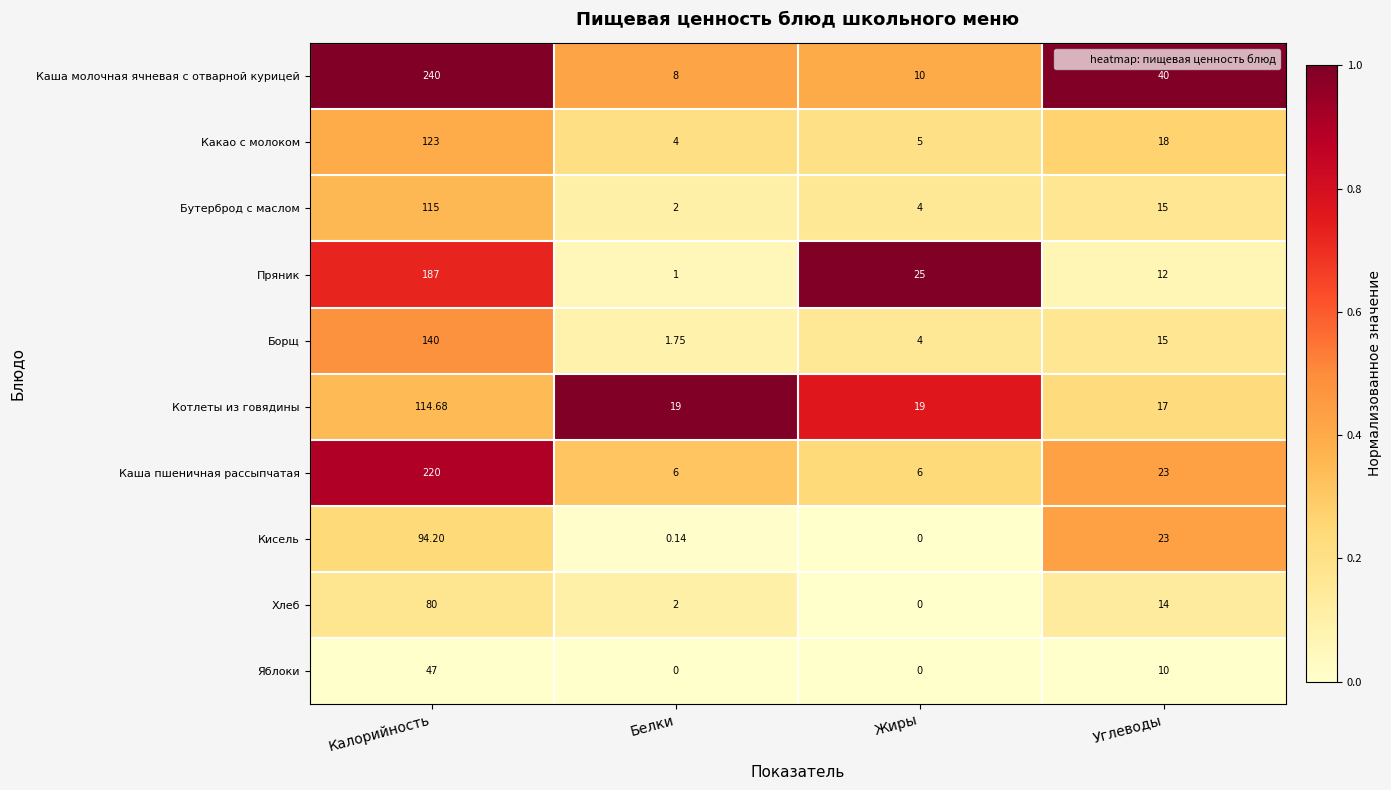

At Калорийность, list the series in order from largest to smallest.

Каша молочная ячневая с отварной курицей, Каша пшеничная рассыпчатая, Пряник, Борщ, Какао с молоком, Бутерброд с маслом, Котлеты из говядины, Кисель, Хлеб, Яблоки